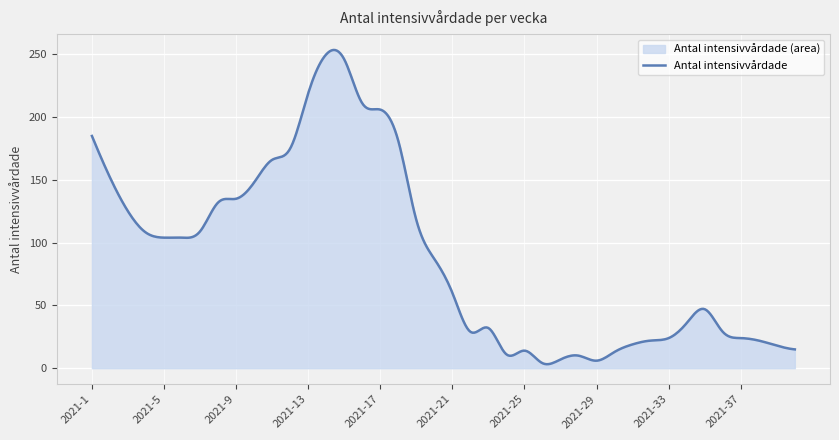

What is the greatest value displayed?

253.5